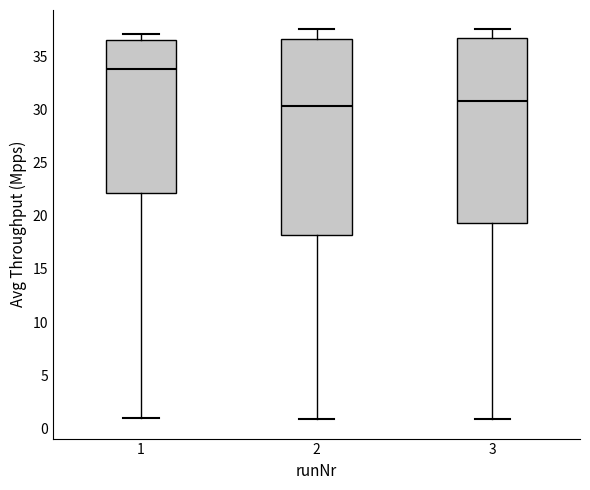

Where does the median line of the box at x = 3 sit on the y-axis? The values are not printed on the chart, so give them approximately, as read against the axis.

31.0